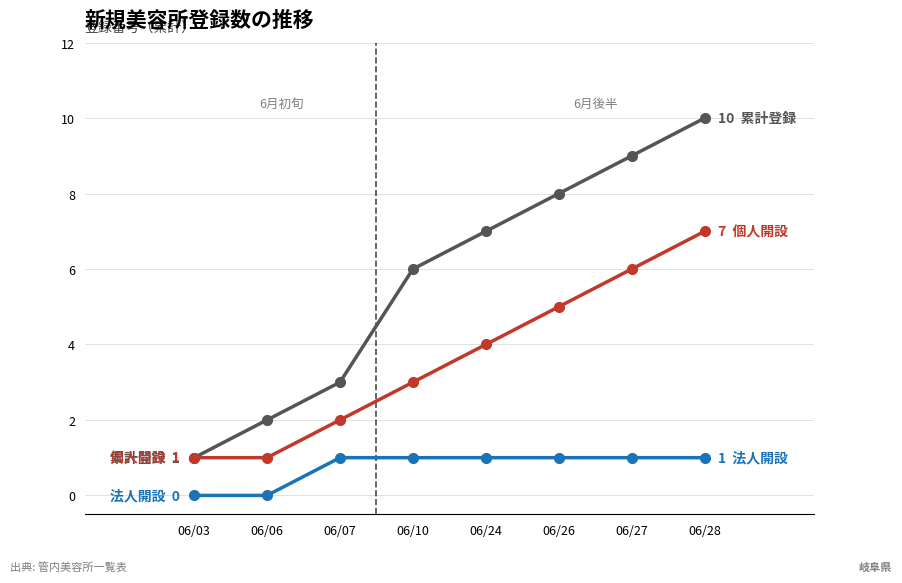

How many lines are shown in the chart?

3